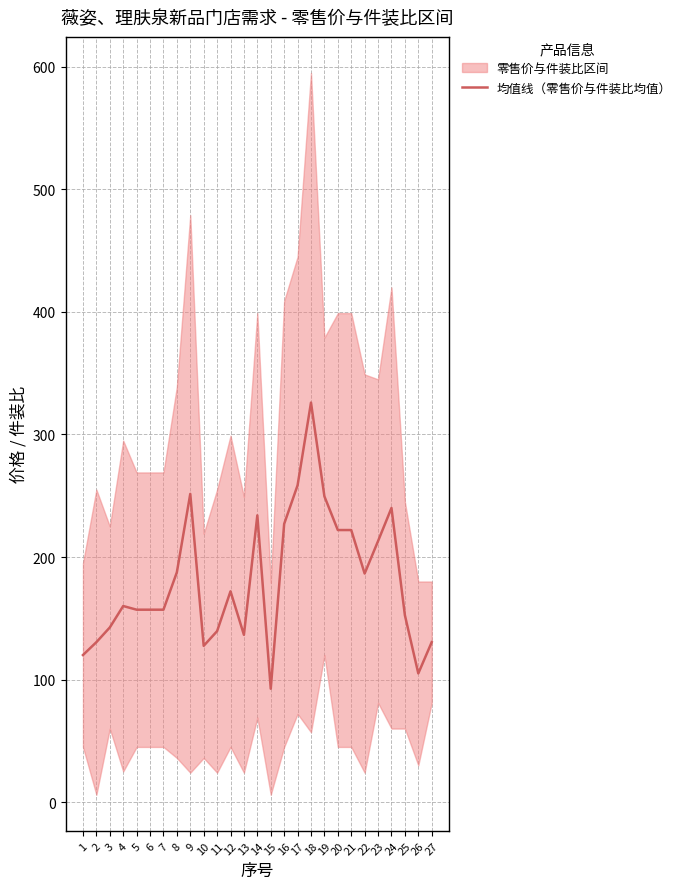

Approximately how many times larger is the value at 25 compared to 15?

1.6